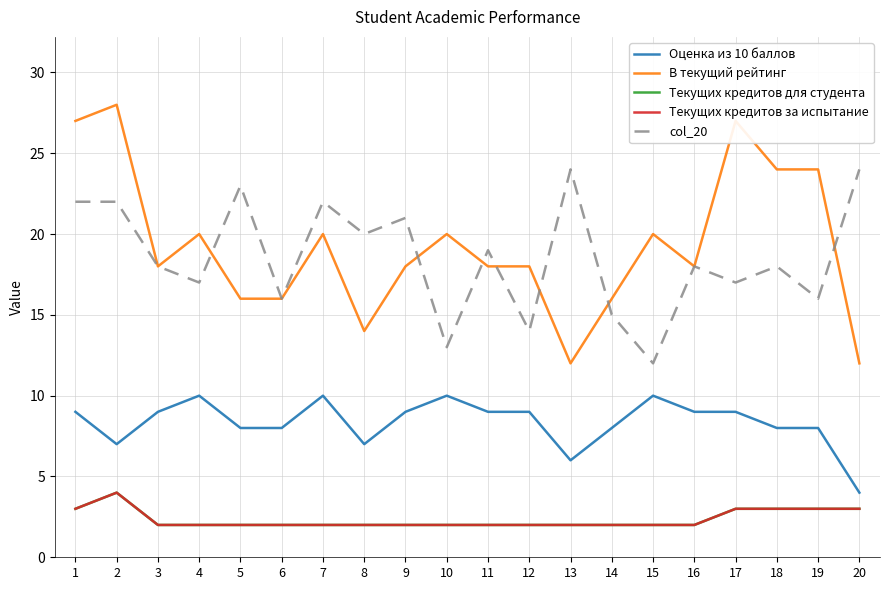

What is the minimum value for Текущих кредитов для студента?

2